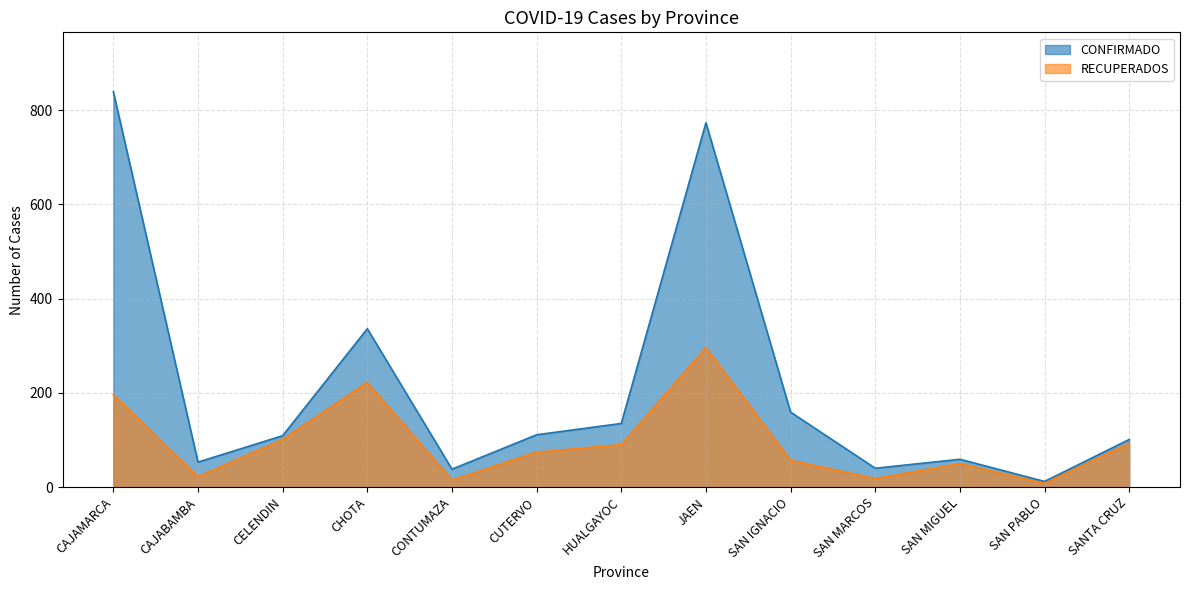

Which series changed the most between SAN MARCOS and SANTA CRUZ?

RECUPERADOS